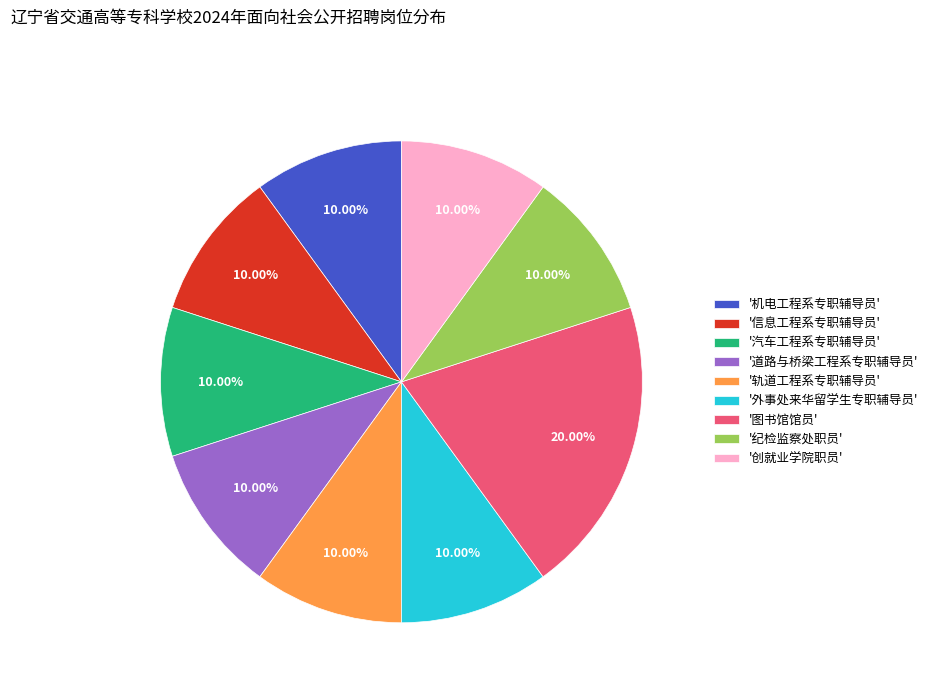

Do '轨道工程系专职辅导员' and '纪检监察处职员' together represent more than half of the pie?

No